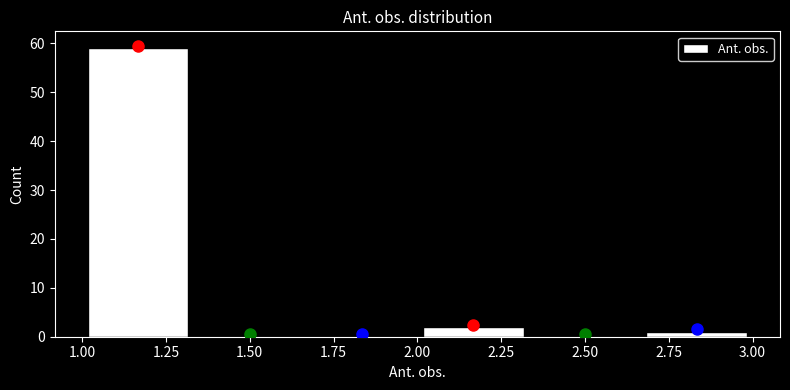

Reading left to right, transcribe this chart: for each bar, give the range it covers on the x-axis and its height. Neither the bar edges nor the heights are printed on the chart, so give them approximately, as read against the axes.

1.00 to 1.35: 59
1.35 to 1.65: 0
1.65 to 2.00: 0
2.00 to 2.35: 2
2.35 to 2.65: 0
2.65 to 3.00: 1